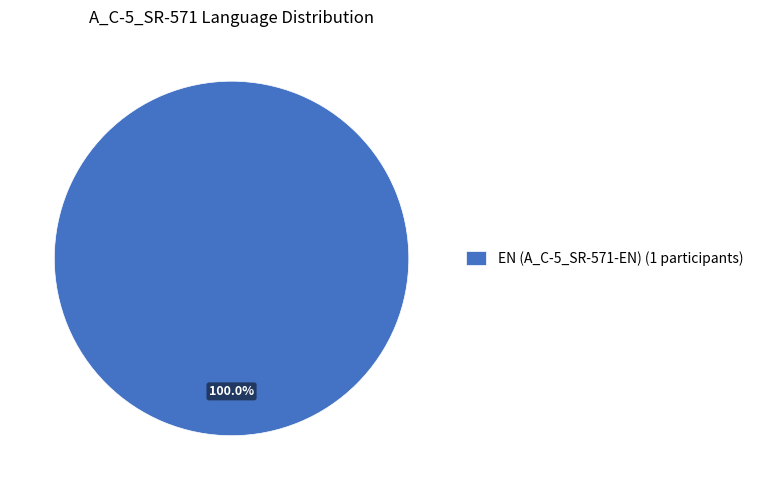

Is there a majority slice in this chart?

Yes